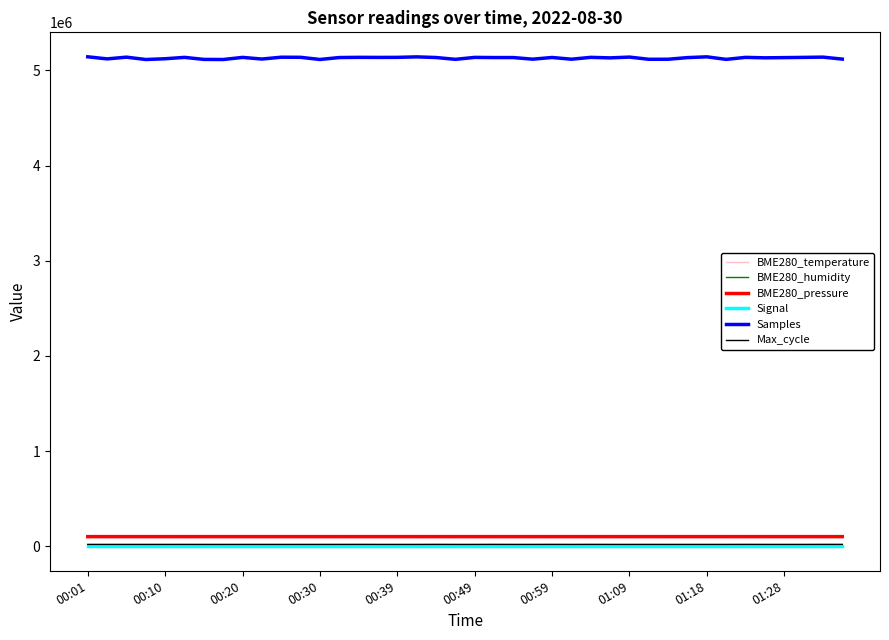

Which series has the widest spread of values?

Samples